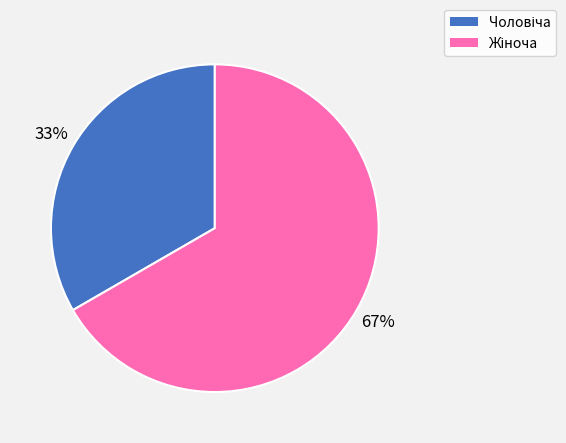

Is there any slice that represents more than half of the pie?

Yes